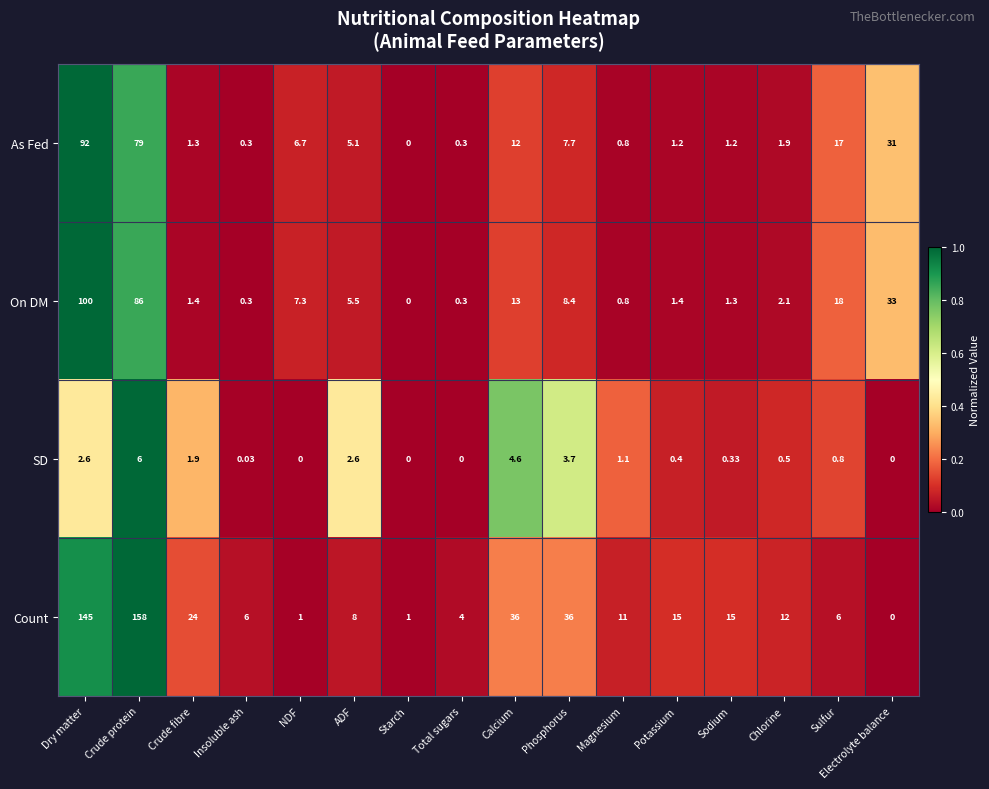

Which category has the lowest value in the As Fed series?

Starch